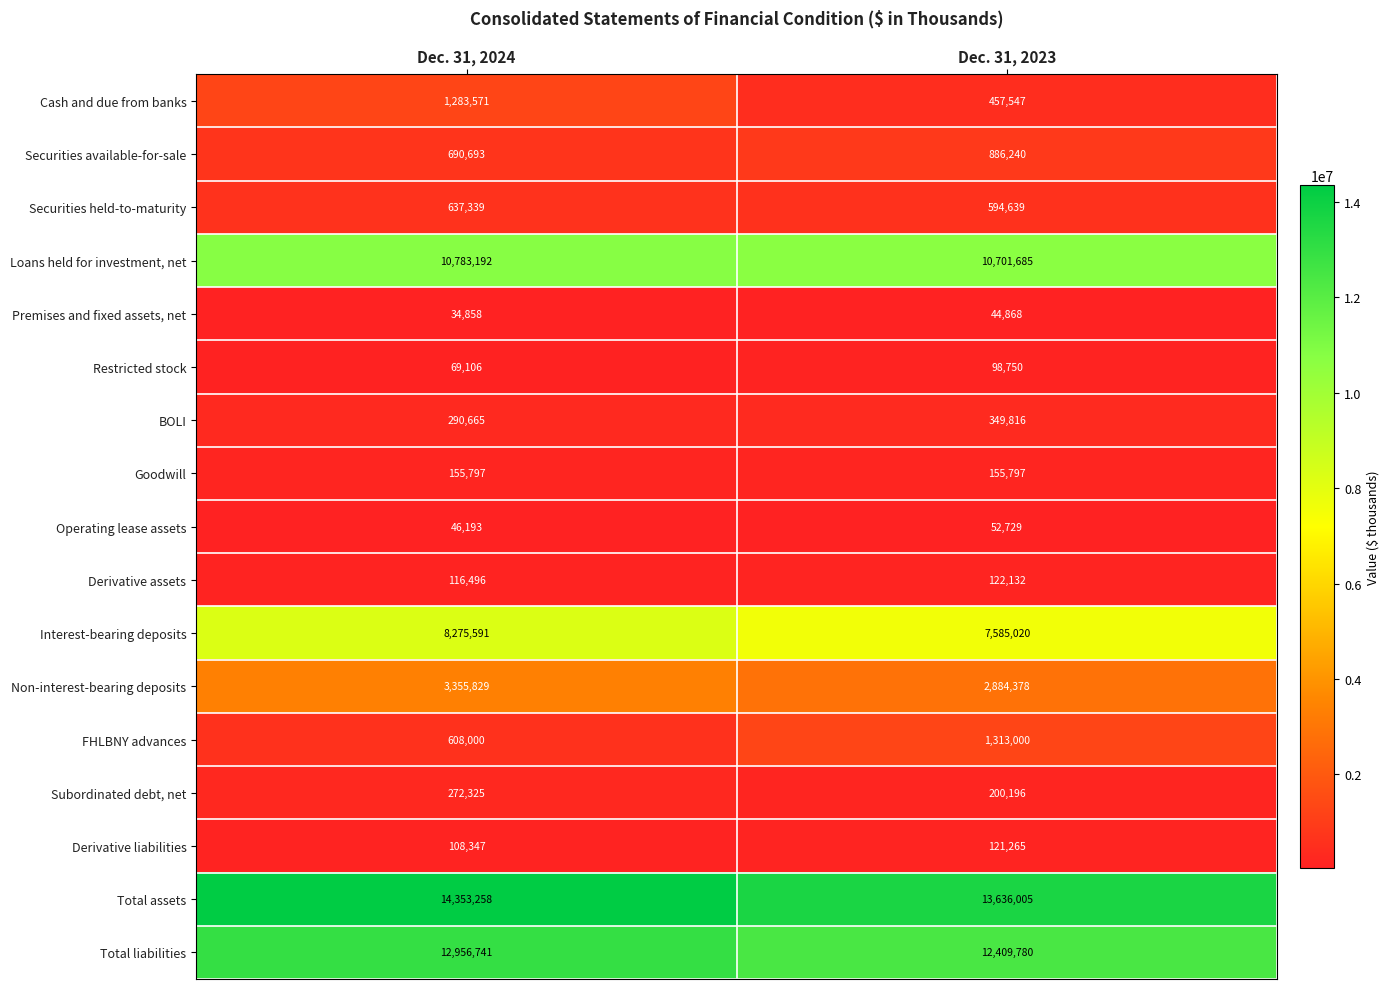

What is the spread (max minus min) of values at Dec. 31, 2024?

14318400